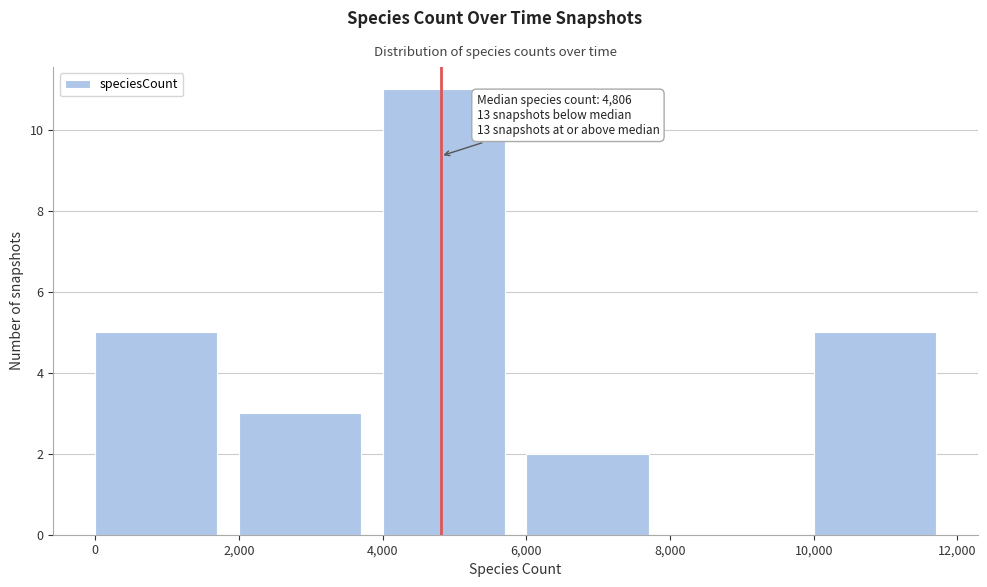

Over which range of the x-axis is the bar tallest?

4,000 to 6,000